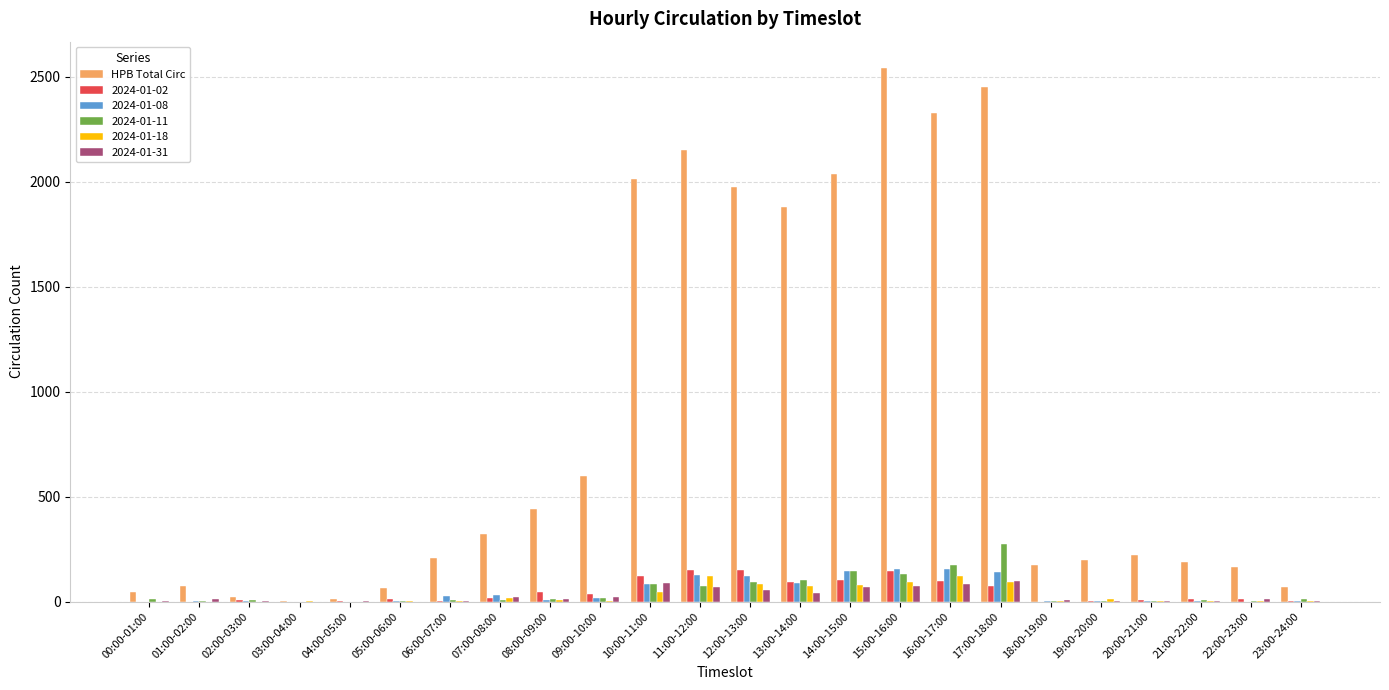

Does the chart contain stacked bars?

No